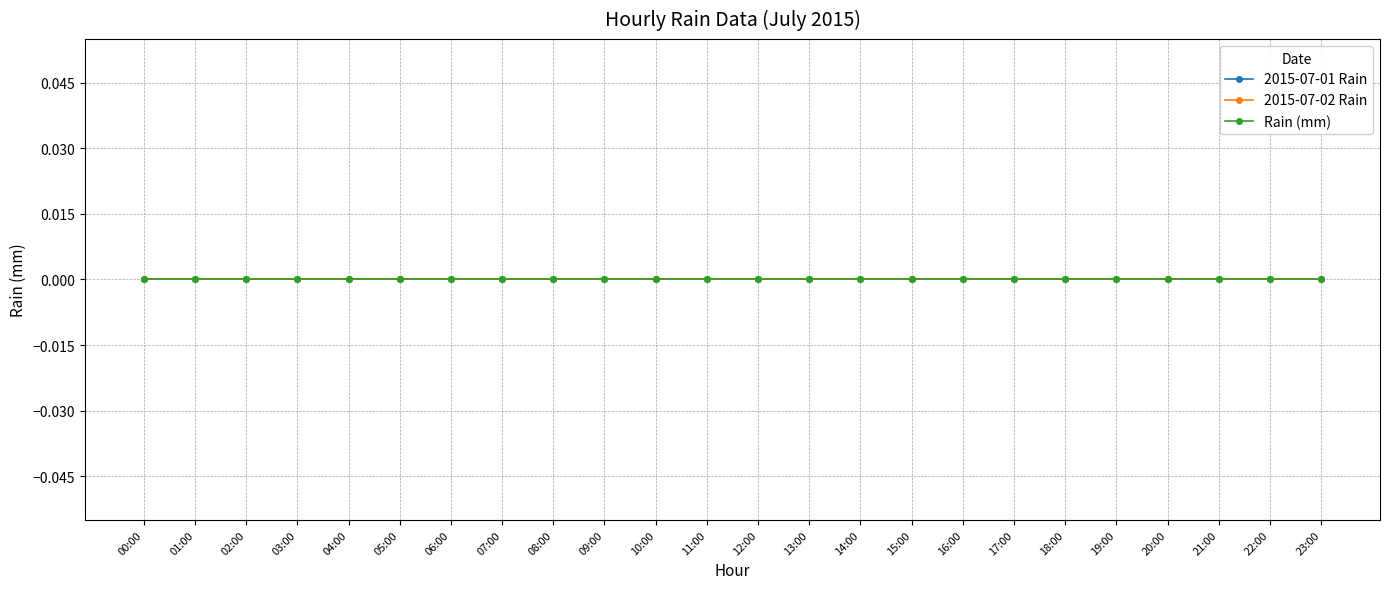

What is the label of the 3rd point from the right?

21:00